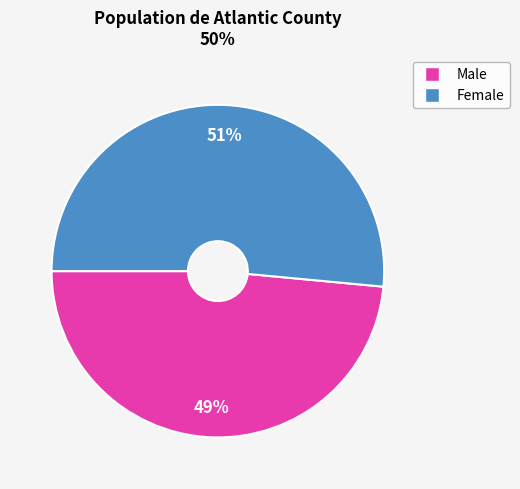

Is there a majority slice in this chart?

Yes